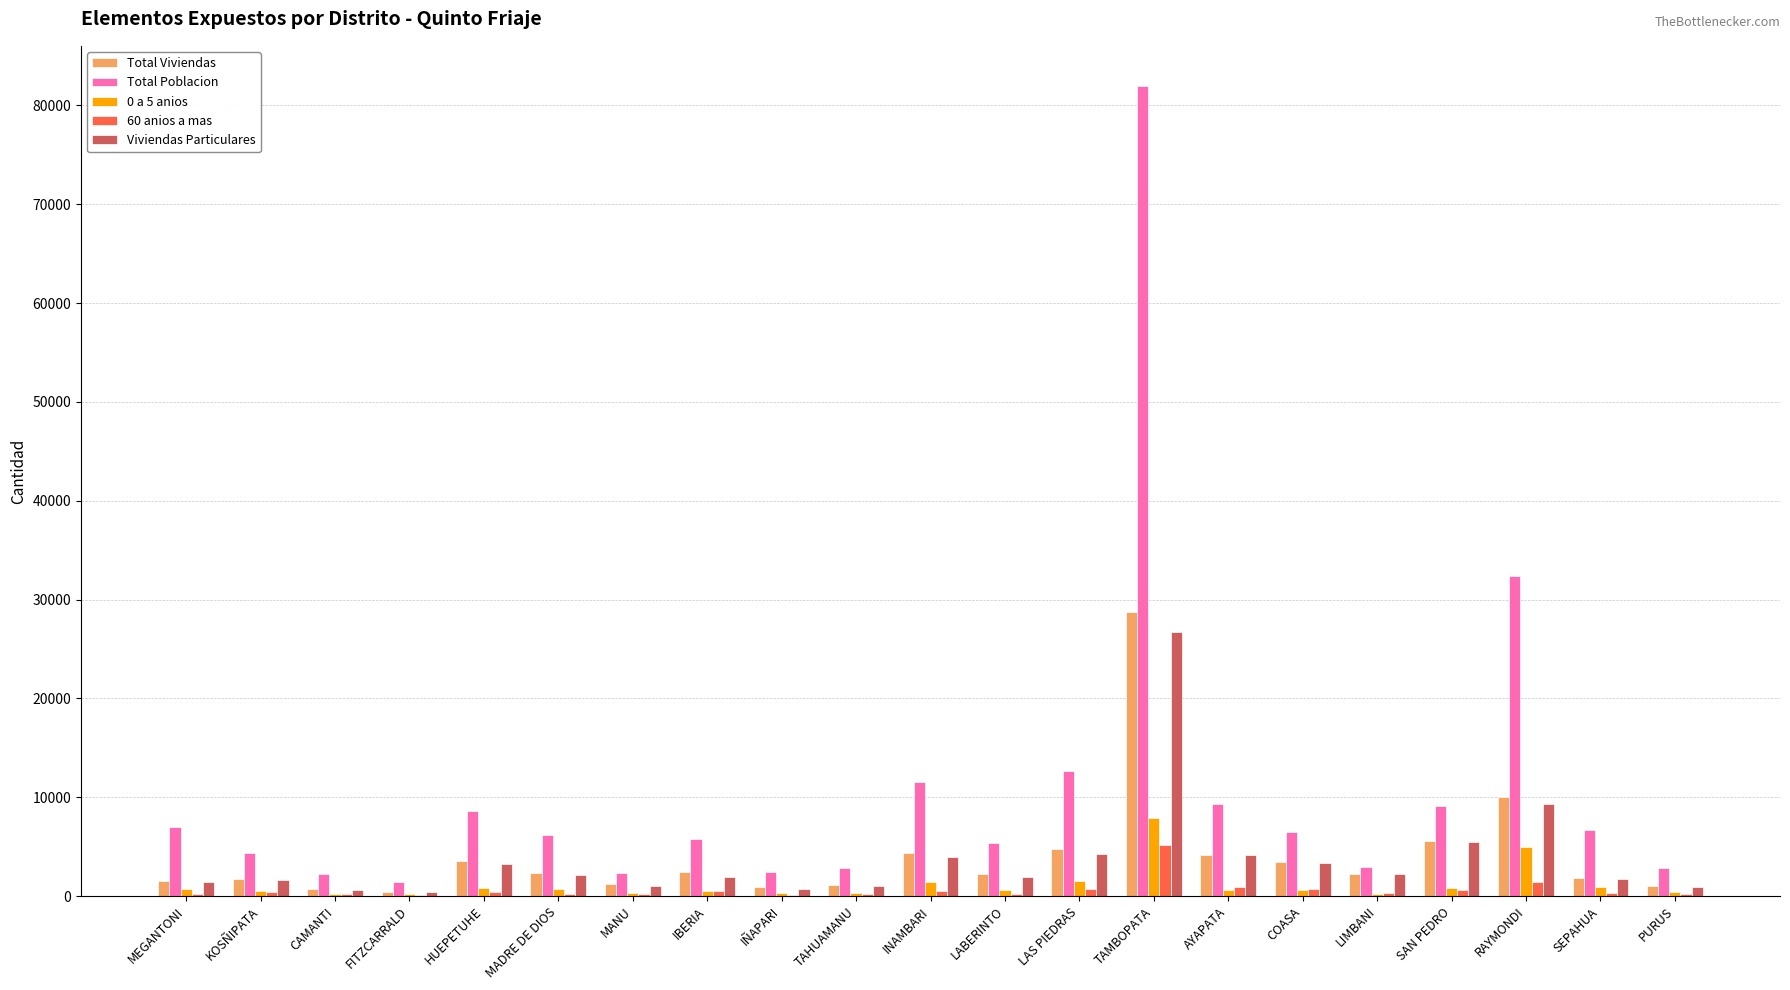

What is the sum of all Total Viviendas values?

84295